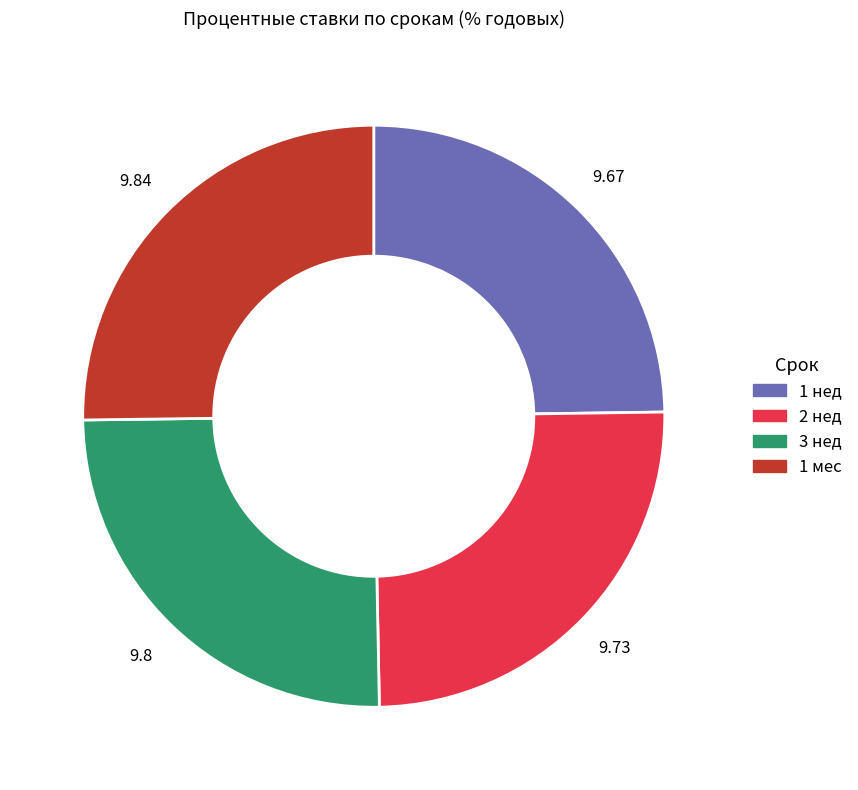

Is there a majority slice in this chart?

No